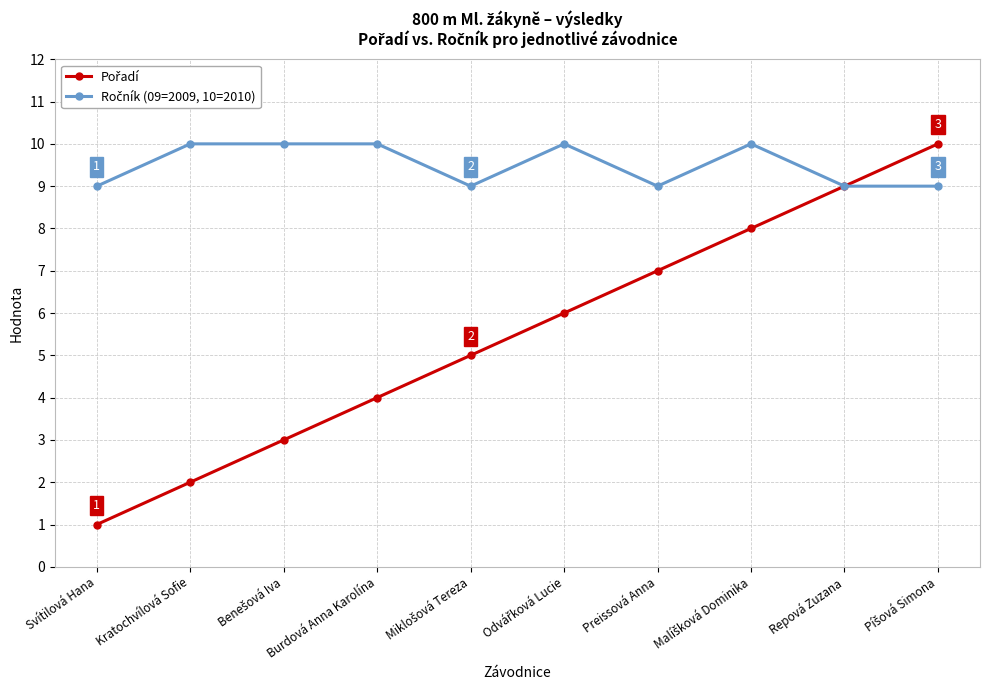

At which category does the chart reach its minimum across all series?

Svítilová Hana